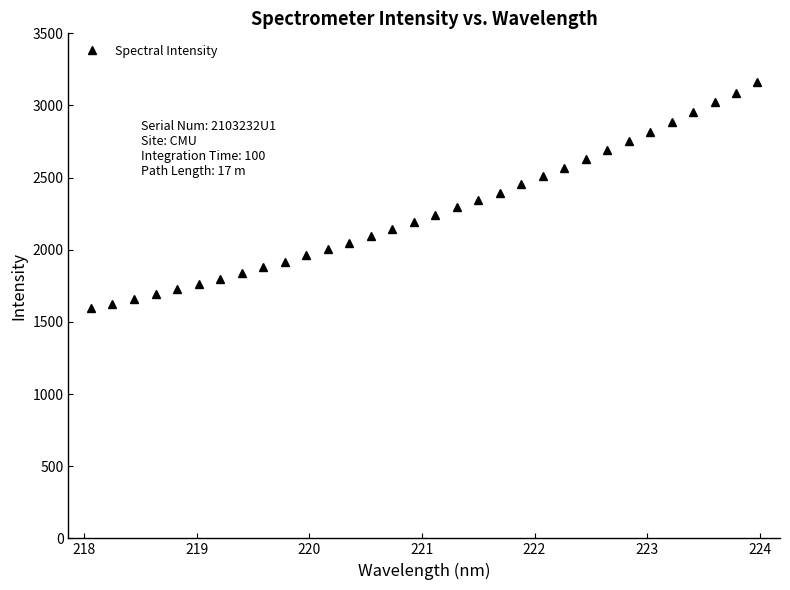

Is this an area chart (filled region under the line)?

No